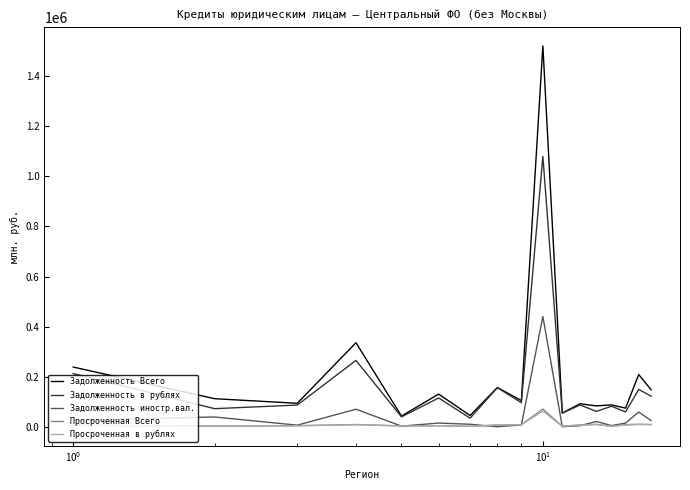

At how many categories does at least one series exceed 10314?

17